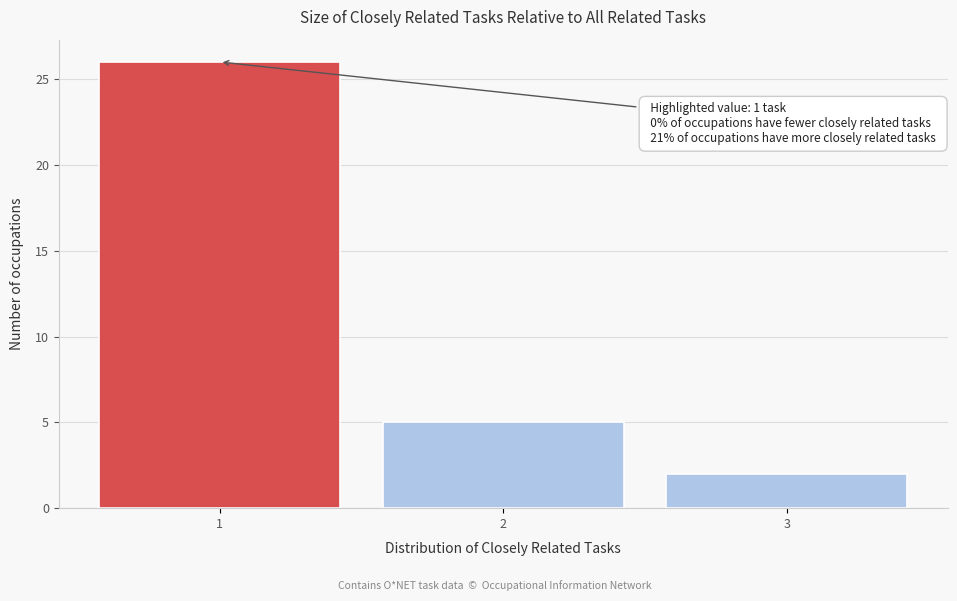

Reading right to left, list all the values displayed in this chart.

3=2	2=5	1=26